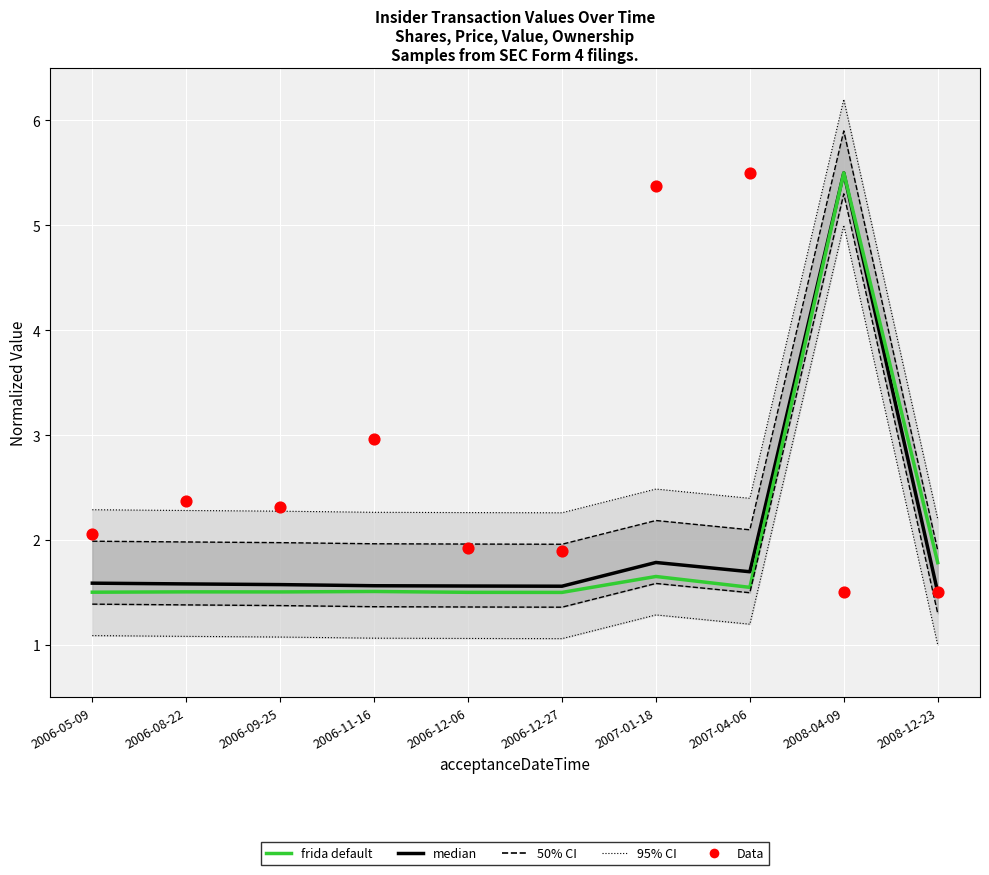

Is the value of median at 2008-04-09 greater than the value of frida default at 2006-12-27?

Yes